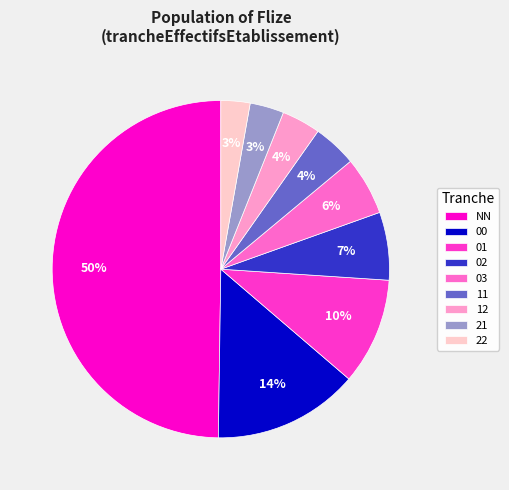

Does 11 account for over 50% of the chart?

No